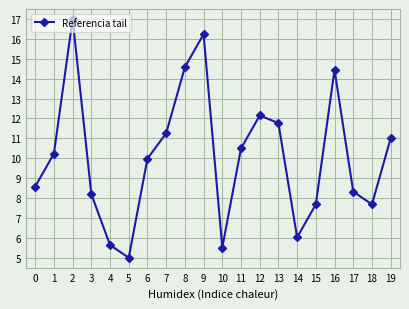

Reading left to right, list all the values displayed in this chart.

0=8.6	1=10.2	2=17.0	3=8.2	4=5.6	5=5.0	6=10.0	7=11.3	8=14.6	9=16.2	10=5.5	11=10.5	12=12.1	13=11.8	14=6.0	15=7.7	16=14.4	17=8.3	18=7.7	19=11.0